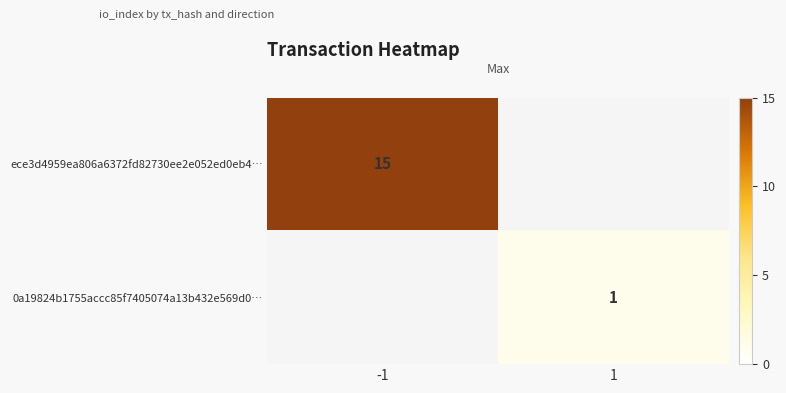

Is it true that 0a19824b1755accc85f7405074a13b432e569d0… equals 2 at 1?

False